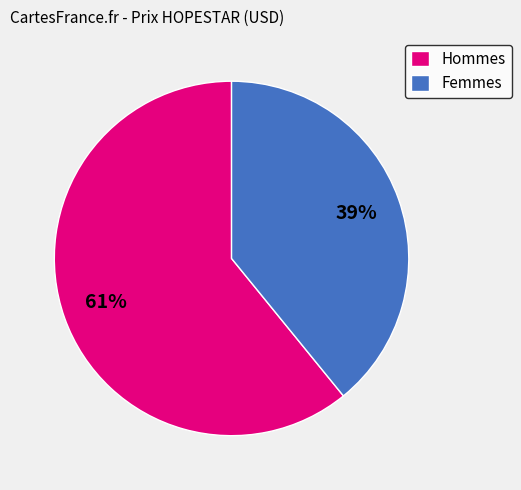

Rank the categories by value from lowest to highest.

Femmes, Hommes